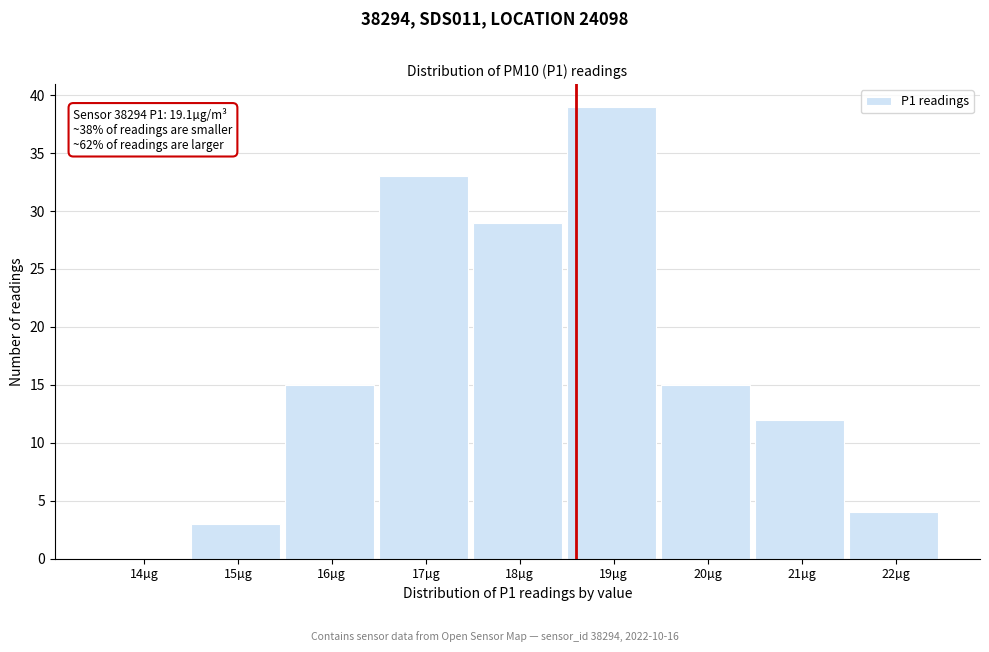

Reading left to right, extract all data points from this chart.

14µg=0	15µg=3	16µg=15	17µg=33	18µg=29	19µg=39	20µg=15	21µg=12	22µg=4